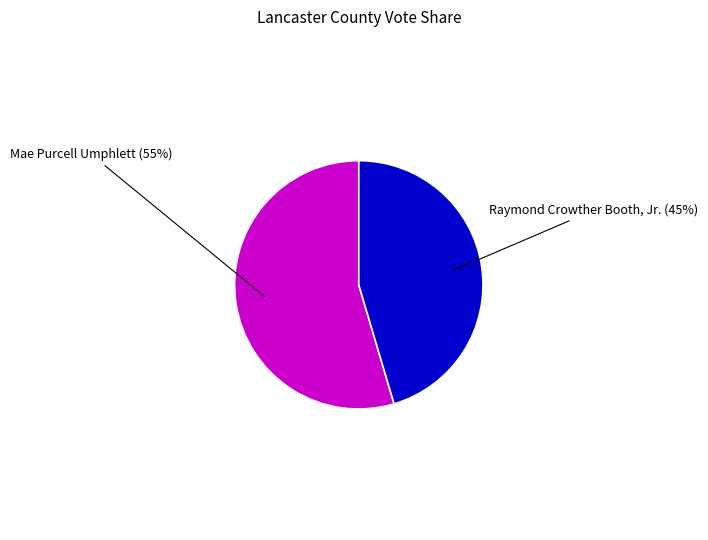

To the nearest percent, what portion does Raymond Crowther Booth, Jr. represent?

45%